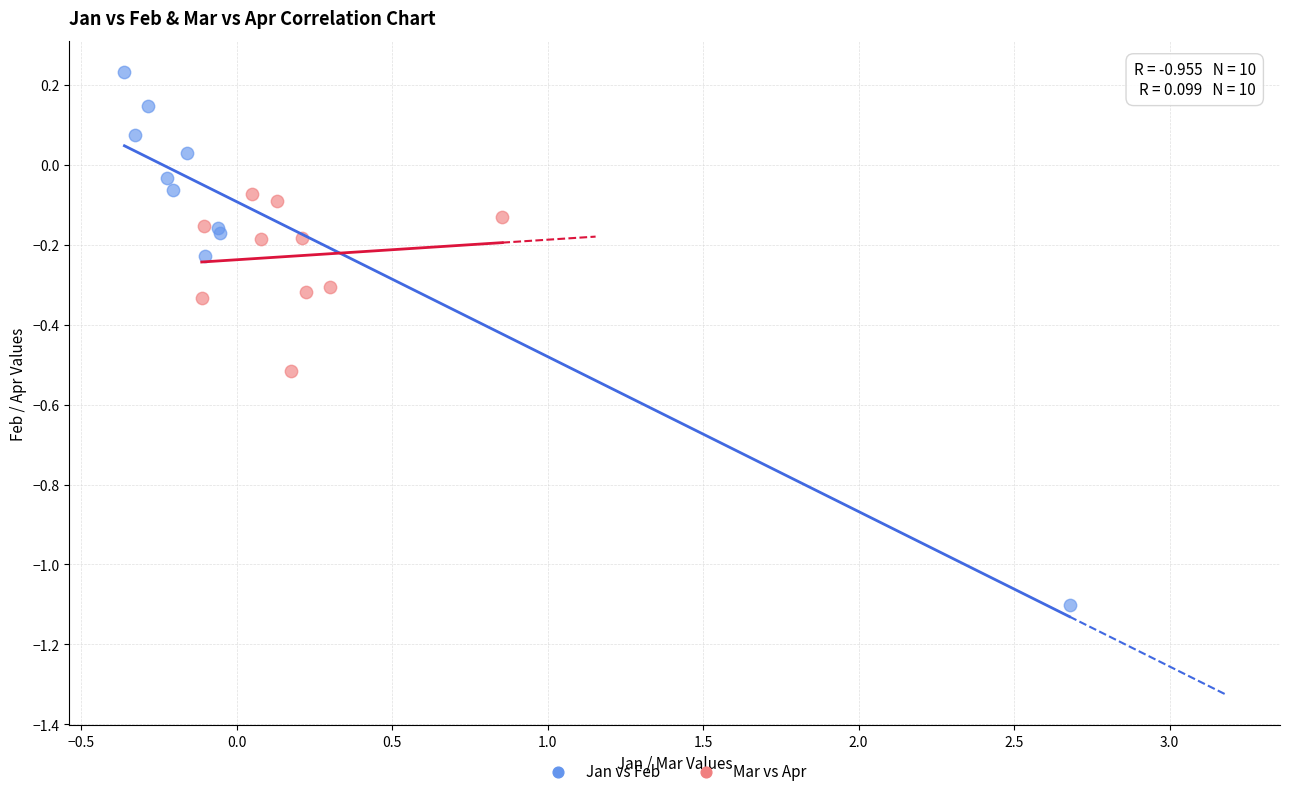

What are all the series names shown in the legend?

Jan vs Feb, Mar vs Apr